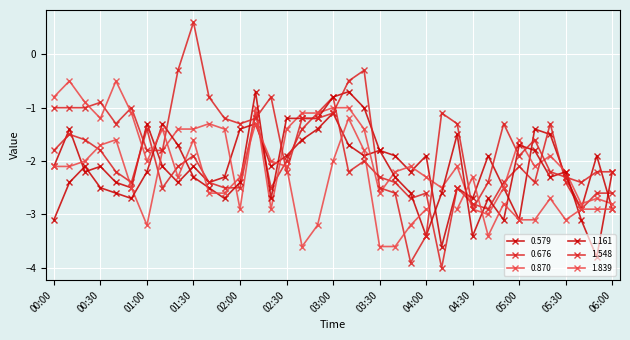

Where is the first local minimum for 0.676?

00:50